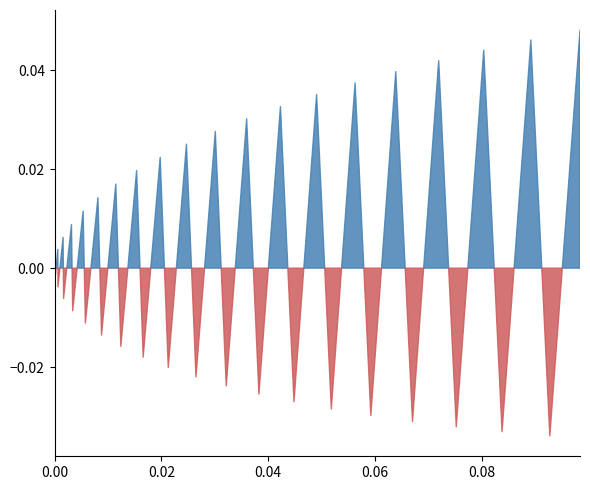

How many data points in col_1 are less than 0?

19